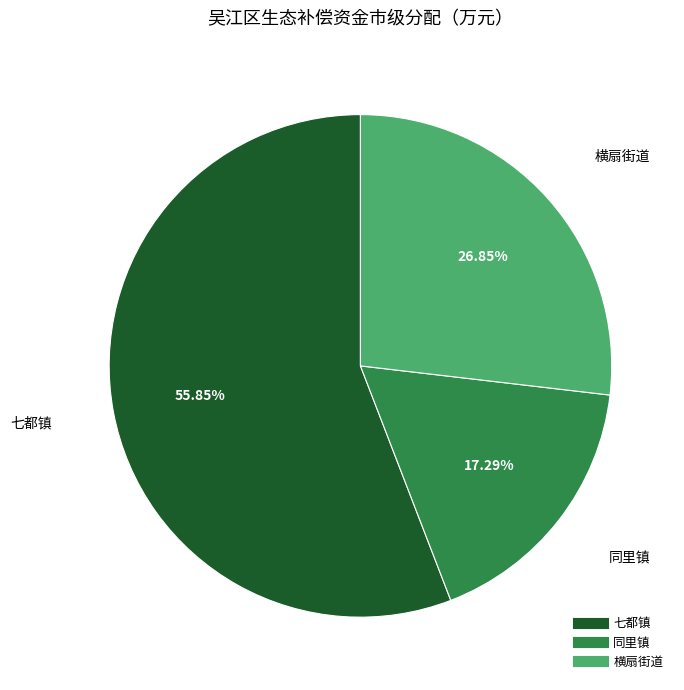

What percentage is the 七都镇 slice, to the nearest percent?

56%